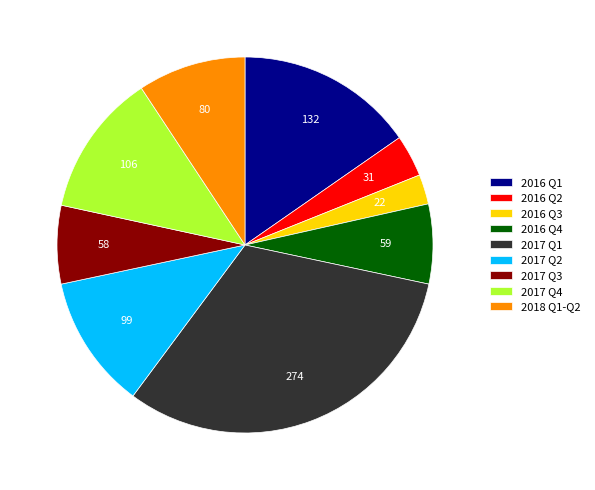

Combined, do 2017 Q1 and 2016 Q1 account for over 50%?

No